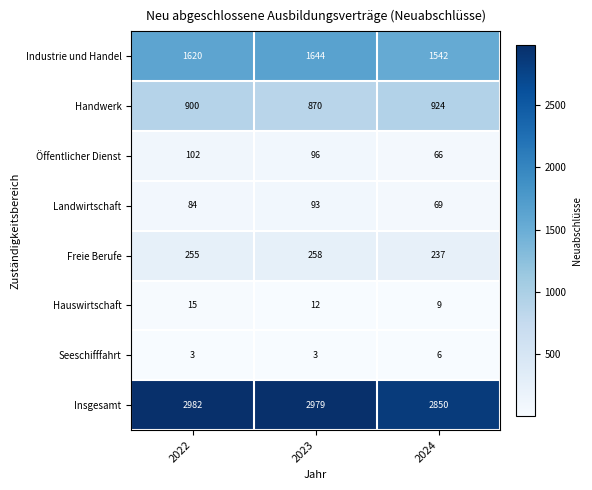

How many Handwerk values are between 870 and 924?

3